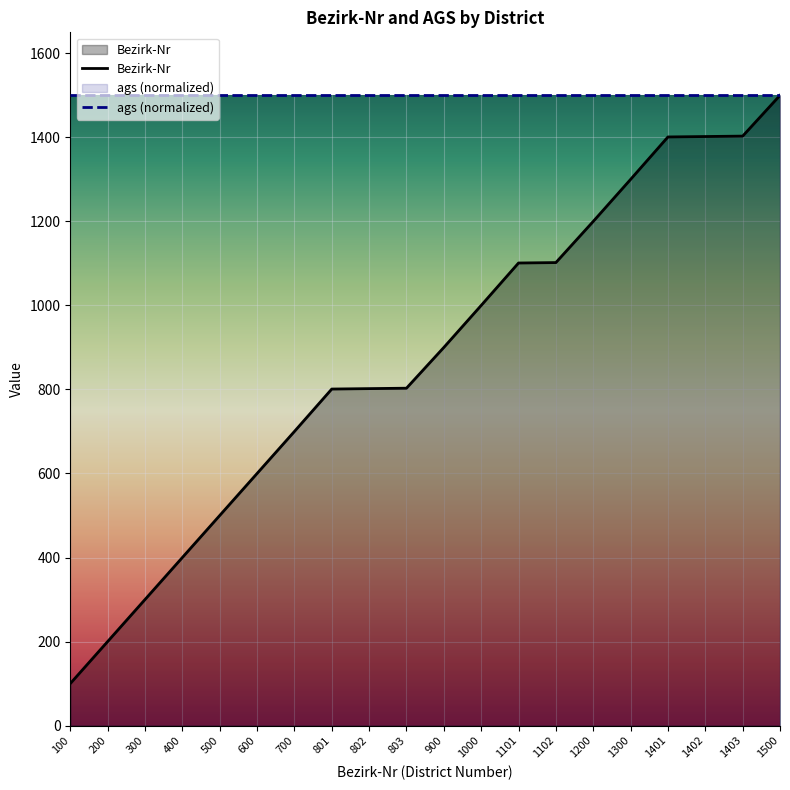

Which has a higher value, 1402 or 802?

1402